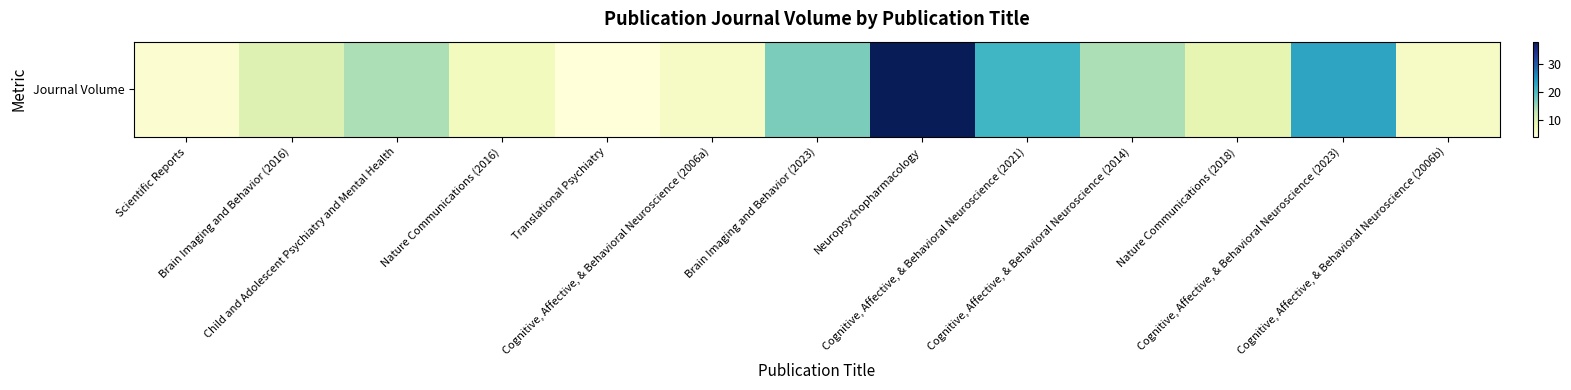

True or false: the data shows 17 at Brain Imaging and Behavior (2016).

False